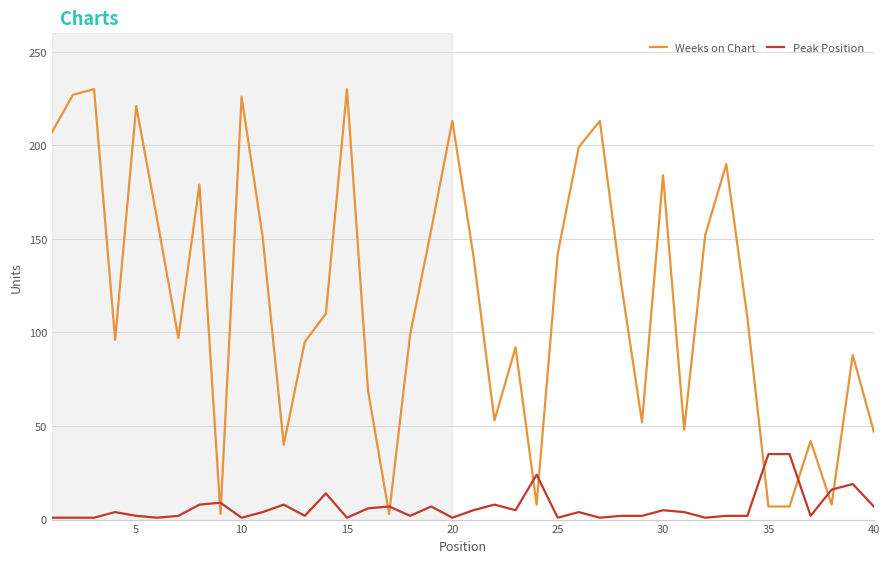

What is the highest value of the Peak Position series?

35